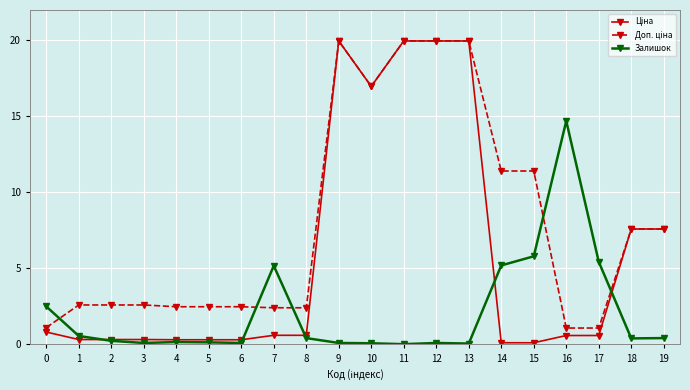

What is the greatest value displayed?

20.0